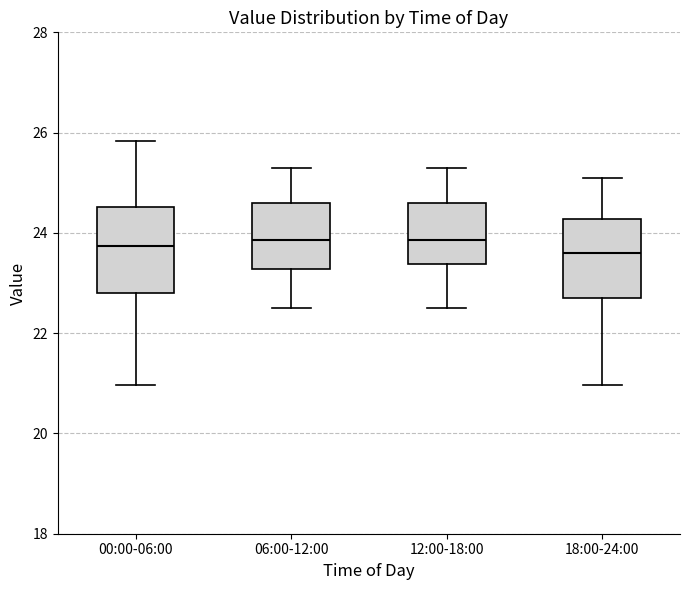

Reading left to right, transcribe this box plot: for each box, give where its median line is, the range the box spans, and where its two whiskers end, as read against the y-axis. The values are not printed on the chart, so give them approximately, as read against the axis.

00:00-06:00: median 23.8, box 22.8 to 24.6, whiskers 21.0 to 25.8
06:00-12:00: median 23.8, box 23.2 to 24.6, whiskers 22.6 to 25.4
12:00-18:00: median 23.8, box 23.4 to 24.6, whiskers 22.6 to 25.4
18:00-24:00: median 23.6, box 22.8 to 24.2, whiskers 21.0 to 25.2